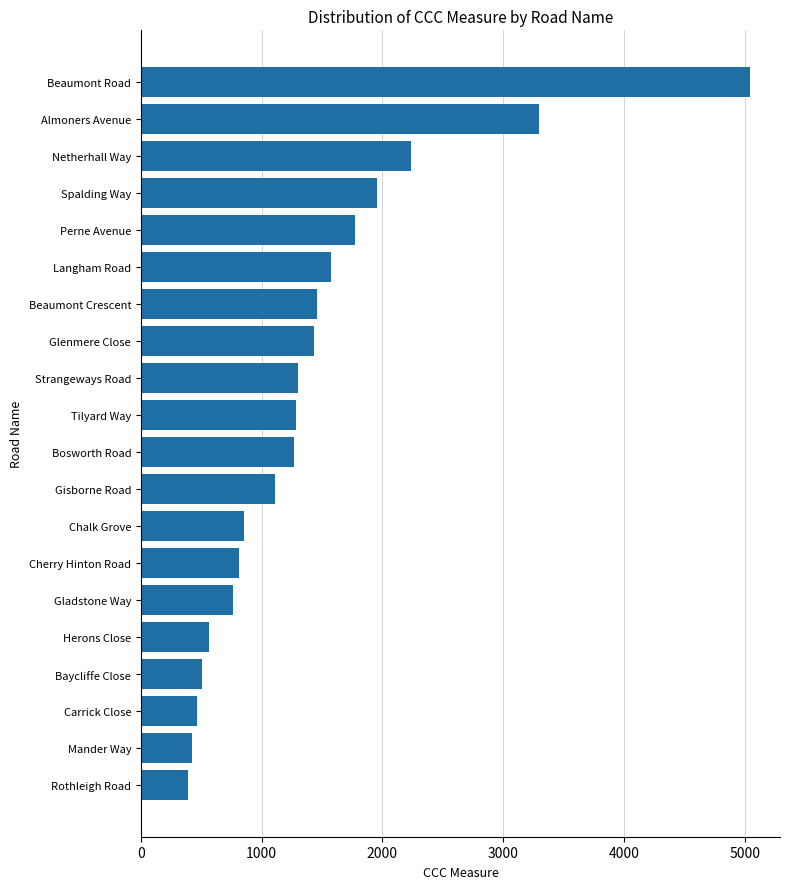

How many data points are less than 1280?

10